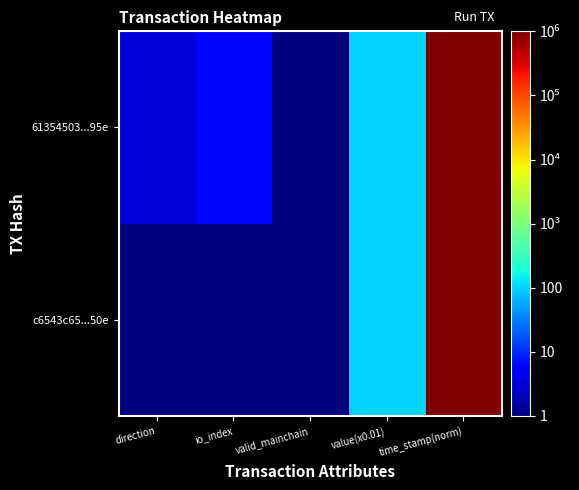

Rank the series by their average value, from highest to lowest.

61354503...95e, c6543c65...50e